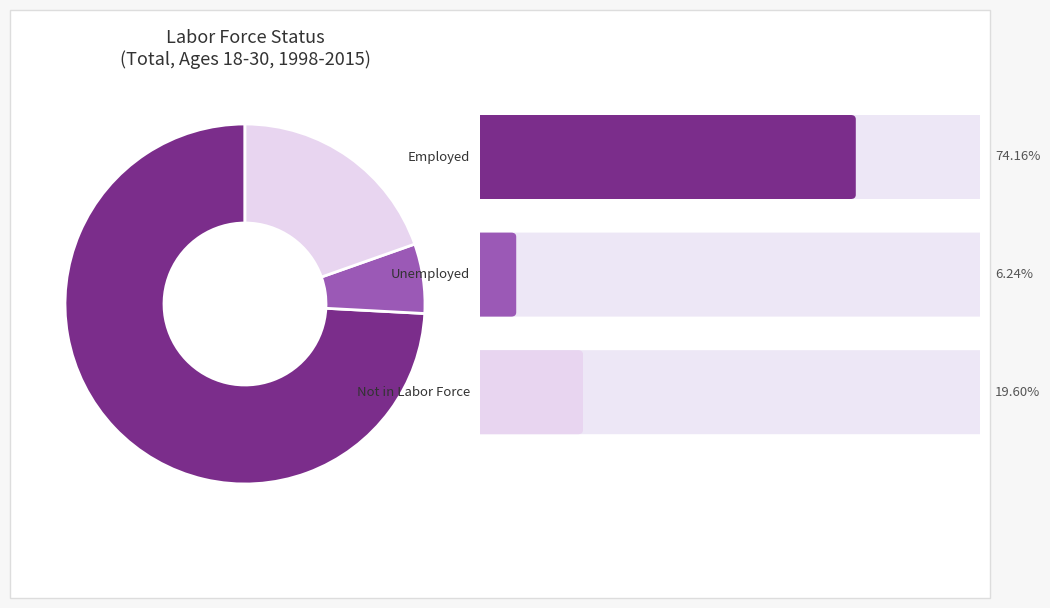

Is there any slice that represents more than half of the pie?

Yes